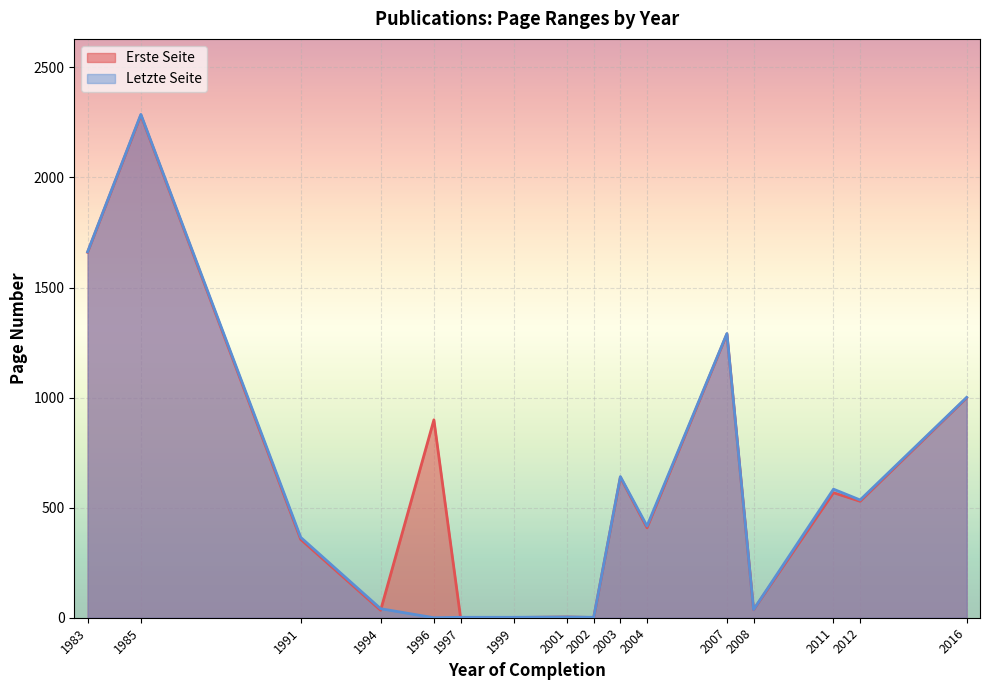

In Letzte Seite, how many points are lower than both neighbors (excluding endpoints)?

6